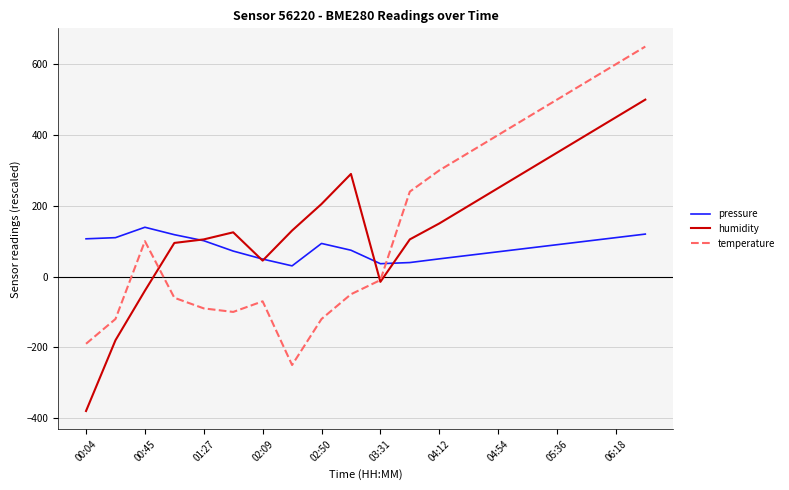

What is the greatest value displayed?

650.0